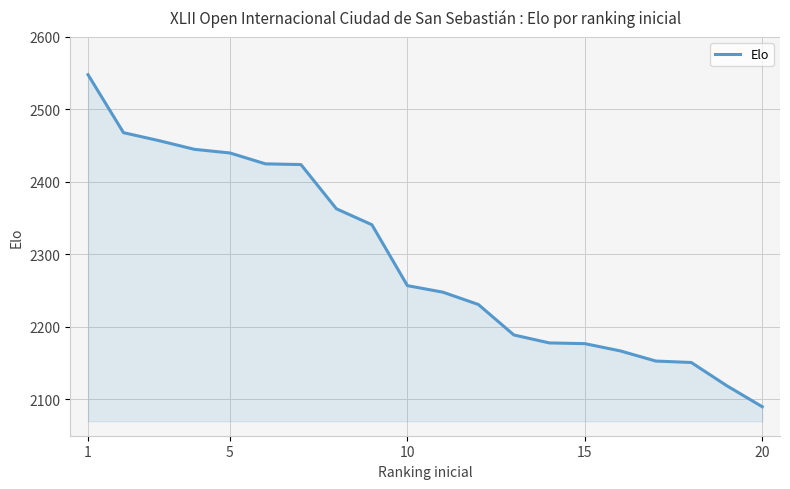

How many values are below 2257?

10